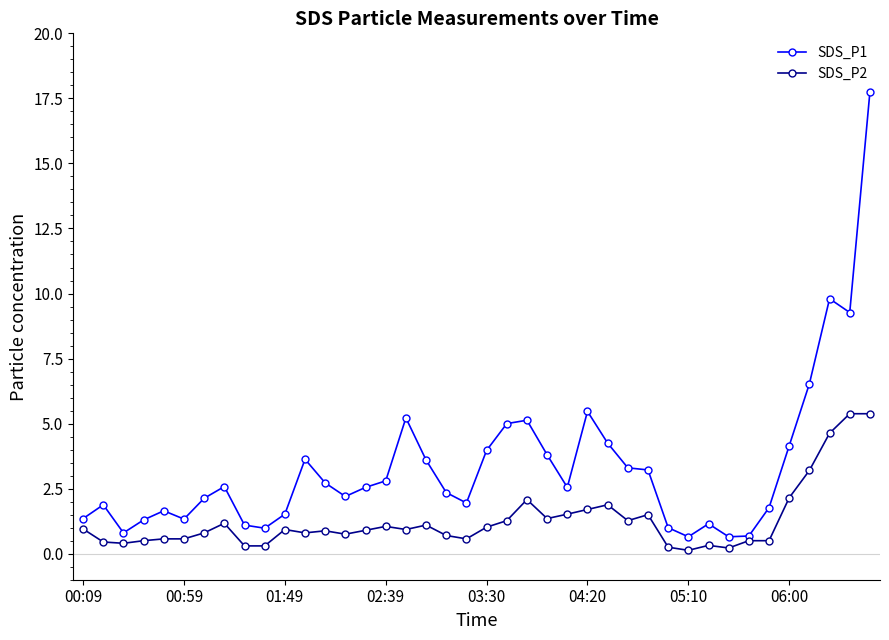

True or false: SDS_P2 and SDS_P1 intersect in this chart.

False